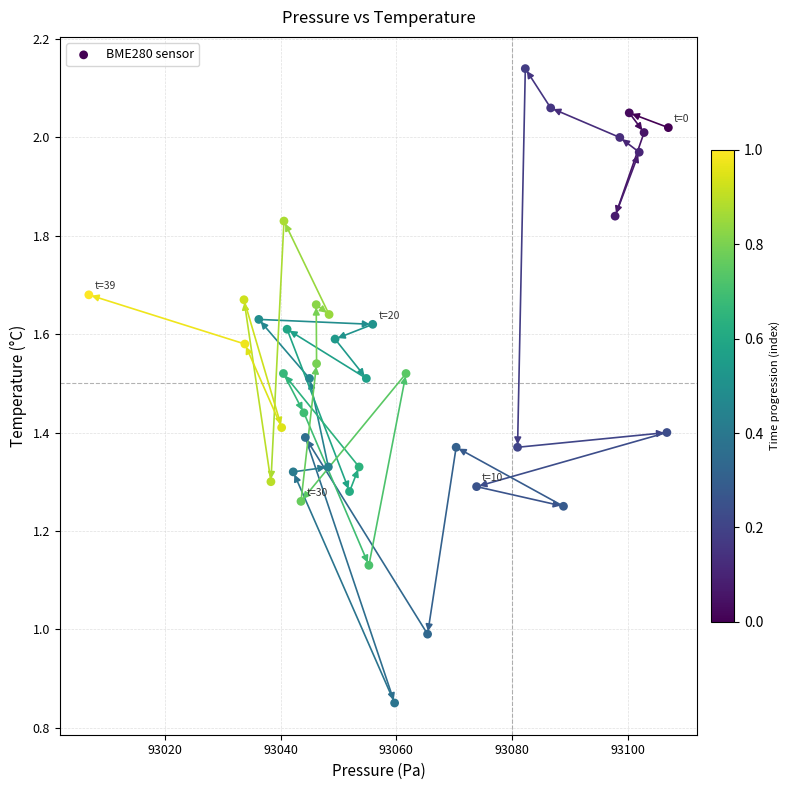

How many points are shown in the scatter plot?

40